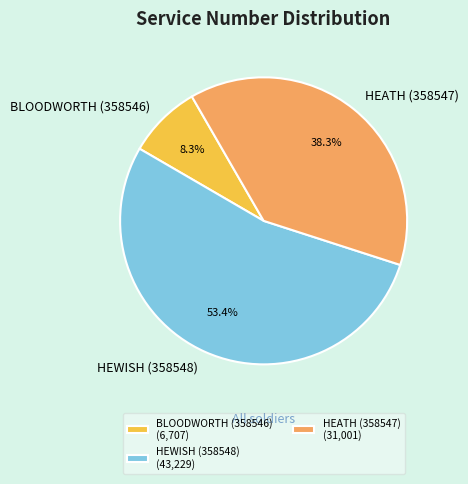

How many slices are in this pie chart?

3